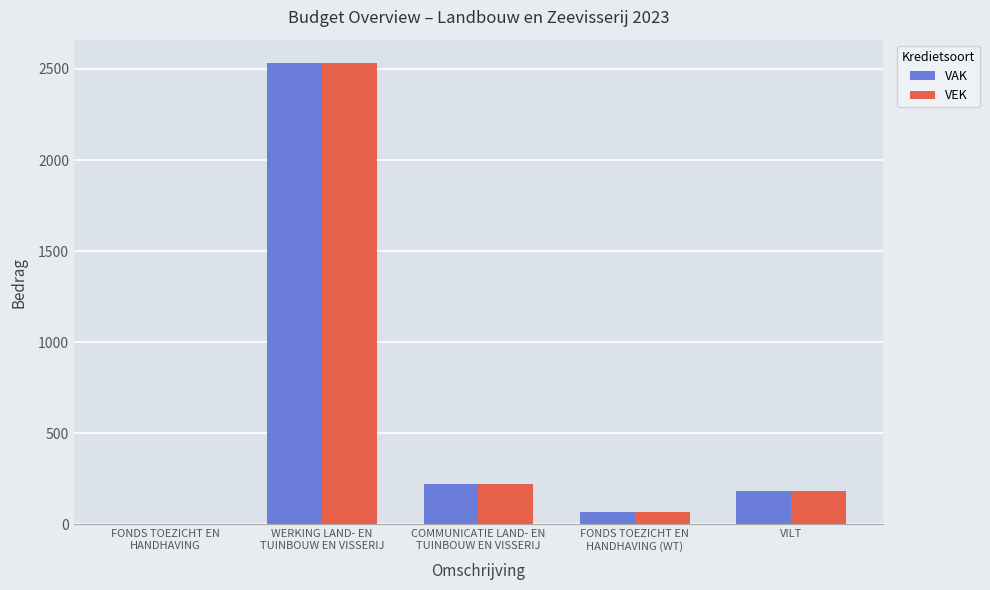

Count the number of data series in this chart.

2